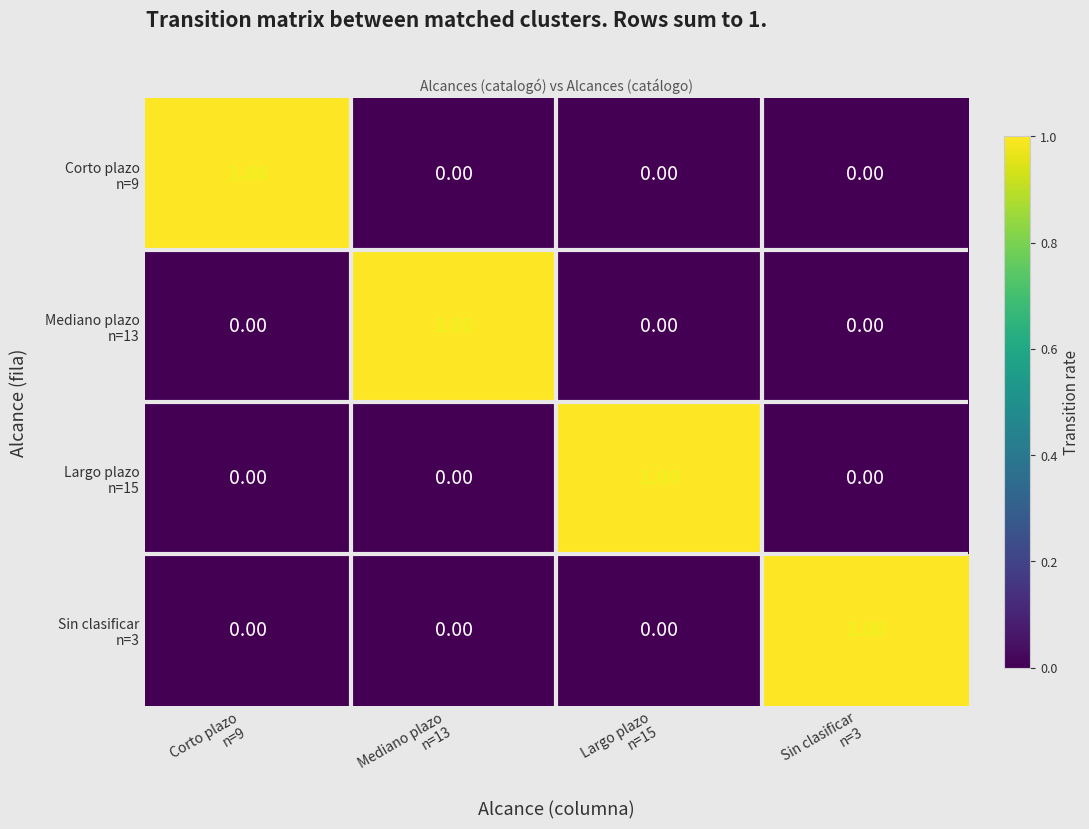

At how many categories does at least one series exceed 0?

4